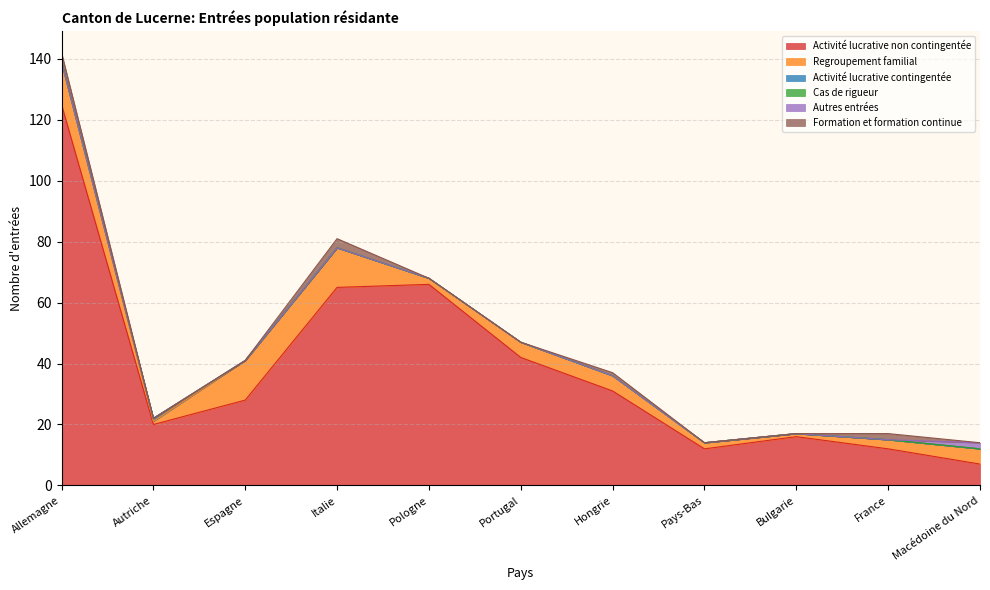

Which series changed the most between Pologne and France?

Activité lucrative non contingentée